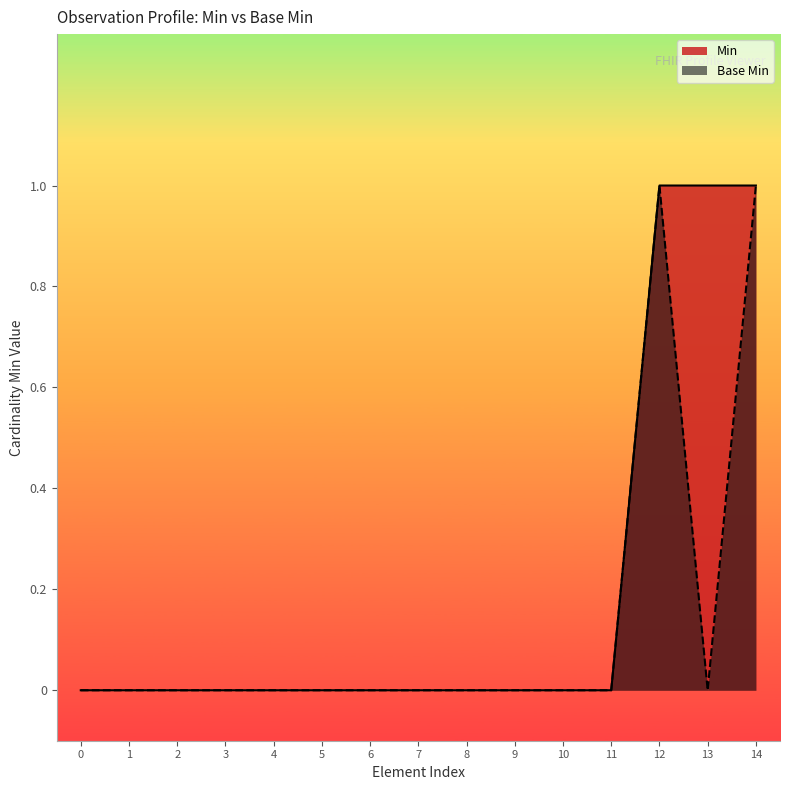

How many values in the Base Min series exceed 0?

2